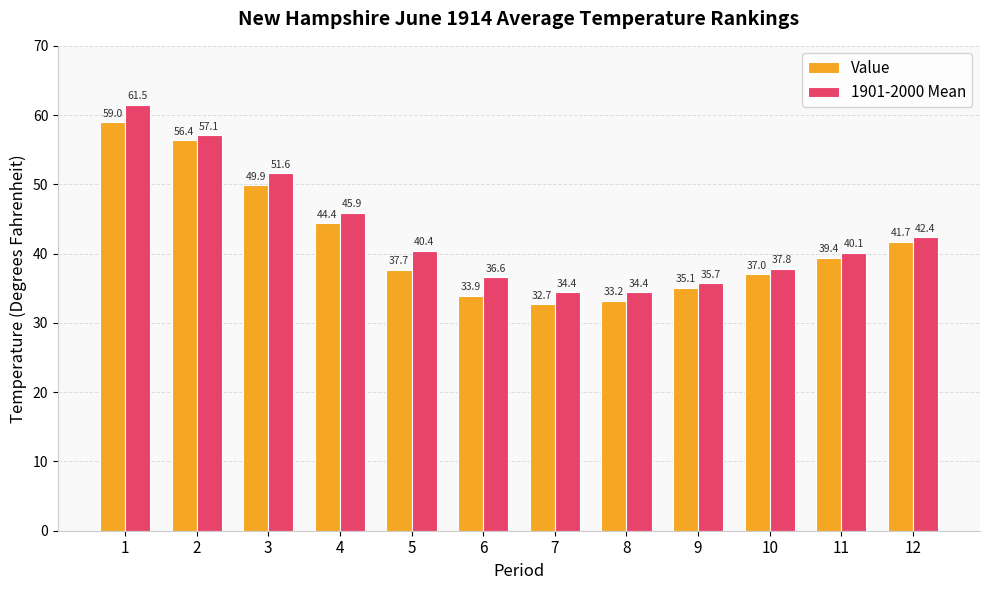

List the labels in order of Value value, smallest first.

7, 8, 6, 9, 10, 5, 11, 12, 4, 3, 2, 1